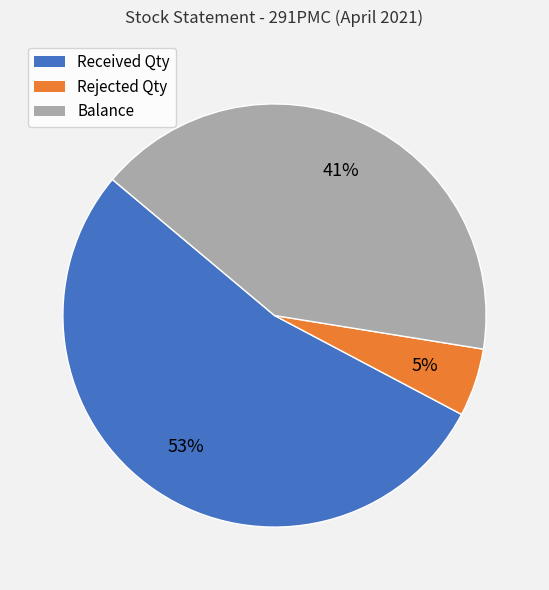

True or false: Received Qty accounts for 53% of the total.

True